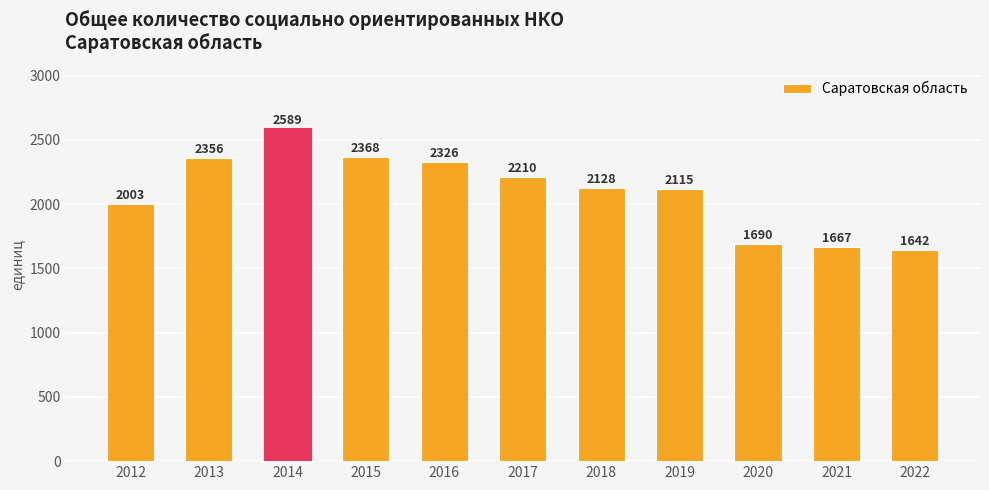

Is it true that the value at 2020 is 2863?

False